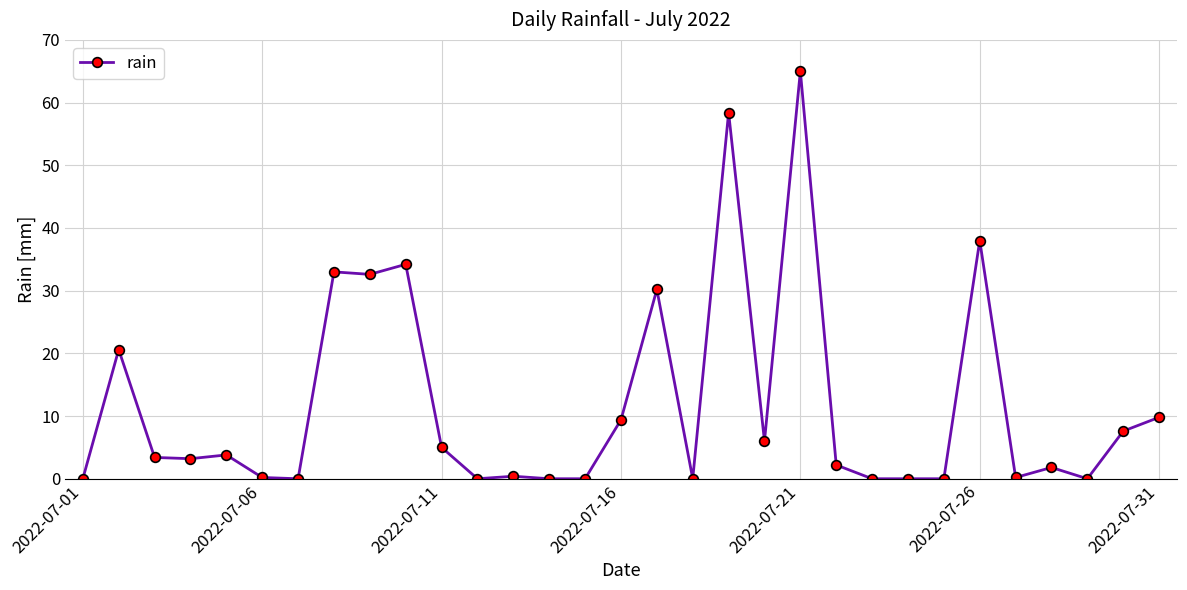

Count the number of values greater than 3.

16